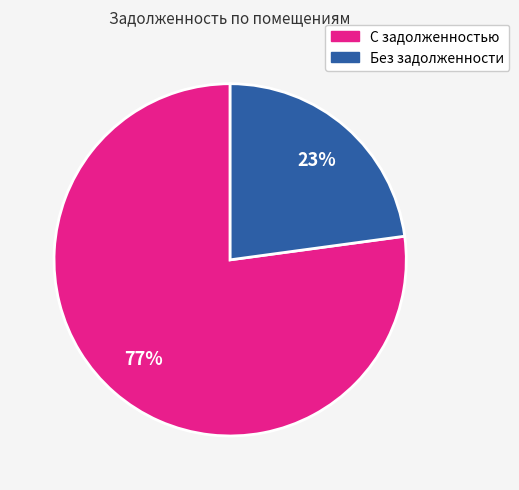

To the nearest percent, what is the difference between the largest and smallest slice percentages?

54%